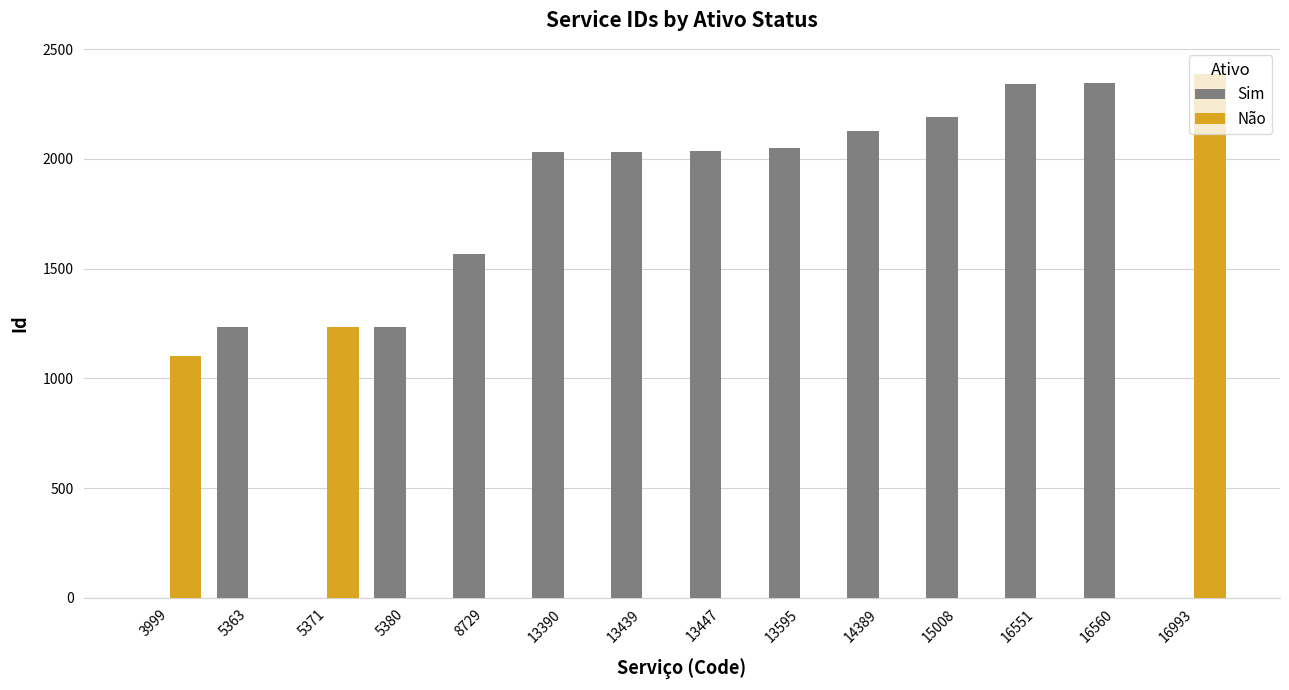

Which category has the highest value across all series?

16993